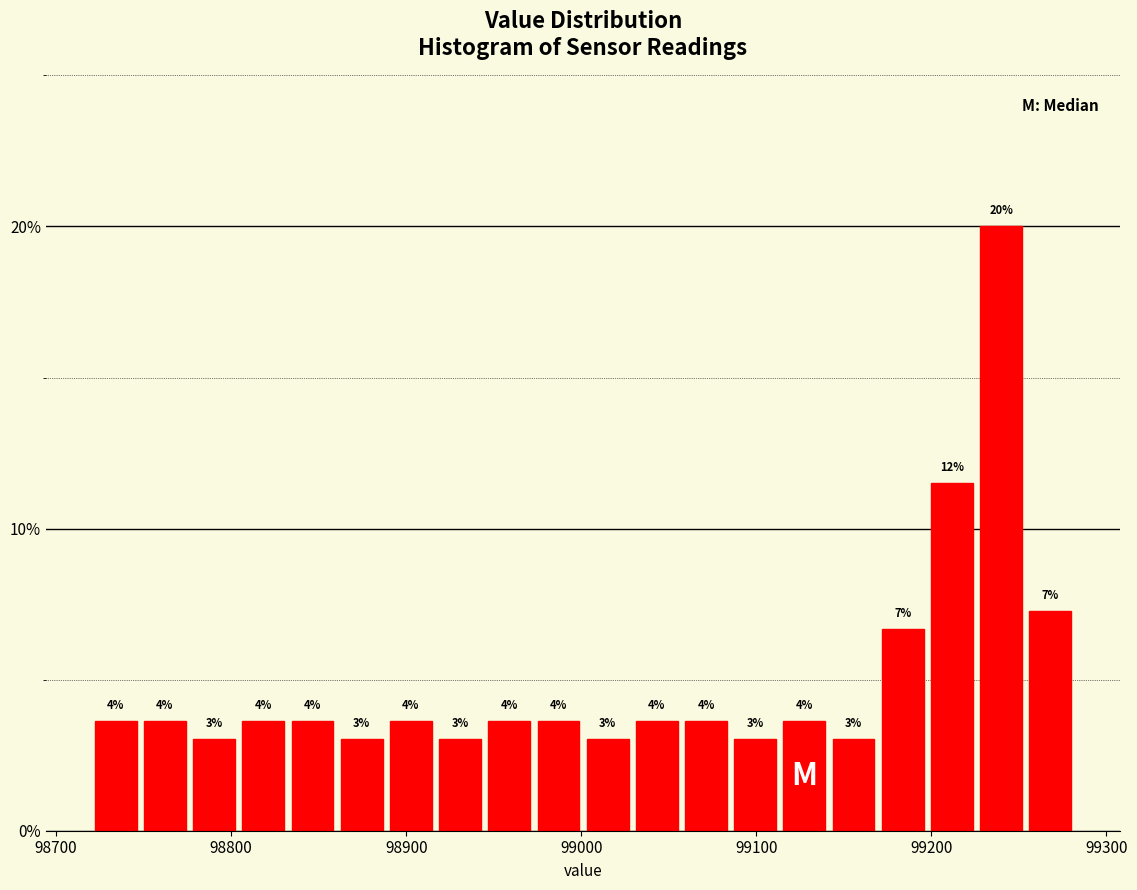

Read against the x-axis, roughly where is the centre of the tallest bar?

99240